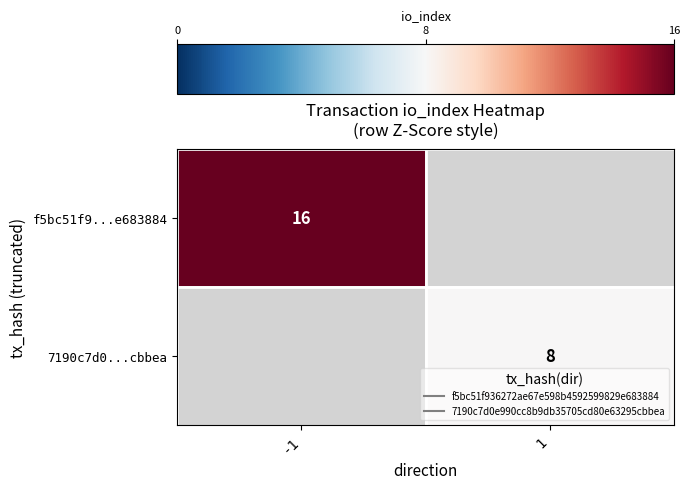

How many values in f5bc51f9...e683884 are above zero?

1